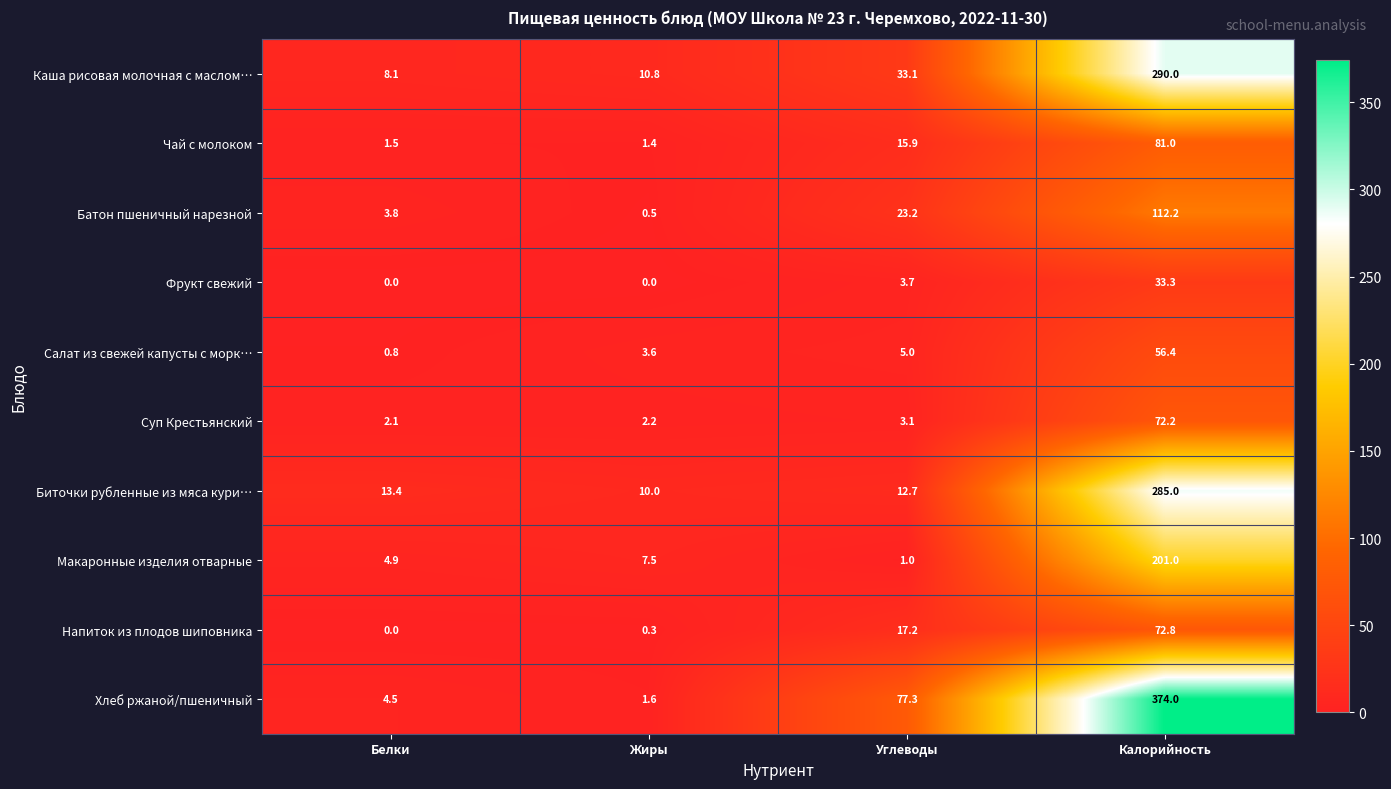

What is the sum of the Суп Крестьянский values at Белки and Жиры?

4.3